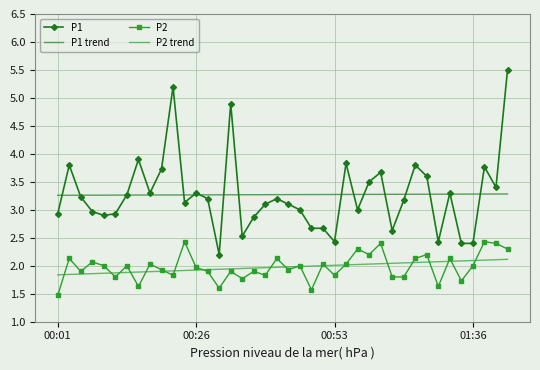

Which series has the widest spread of values?

P1